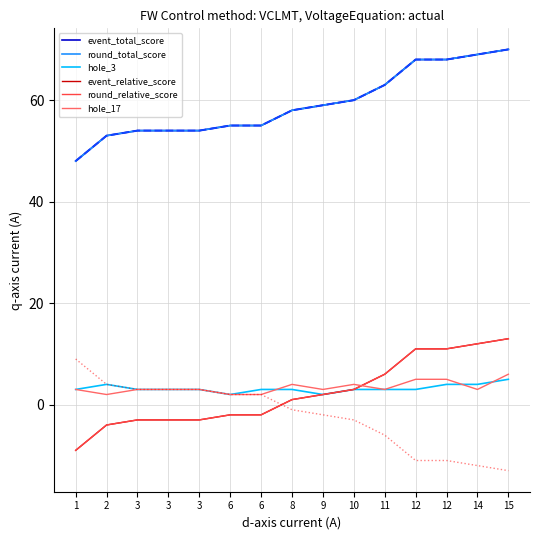

Count the hole_3 values in the range 3 to 4.

12